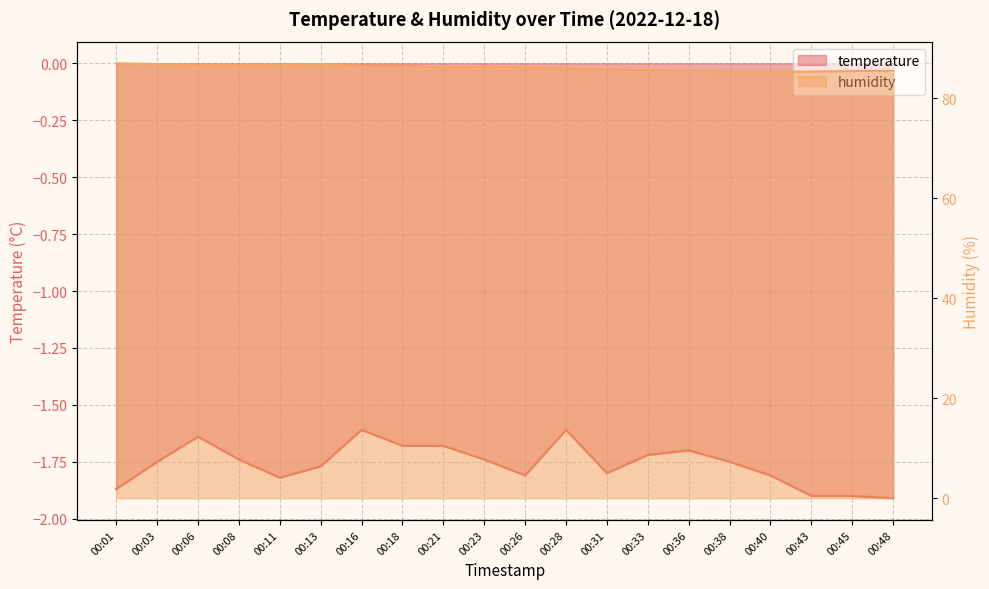

What is the value of the humidity point at the 10th from the left?

86.3